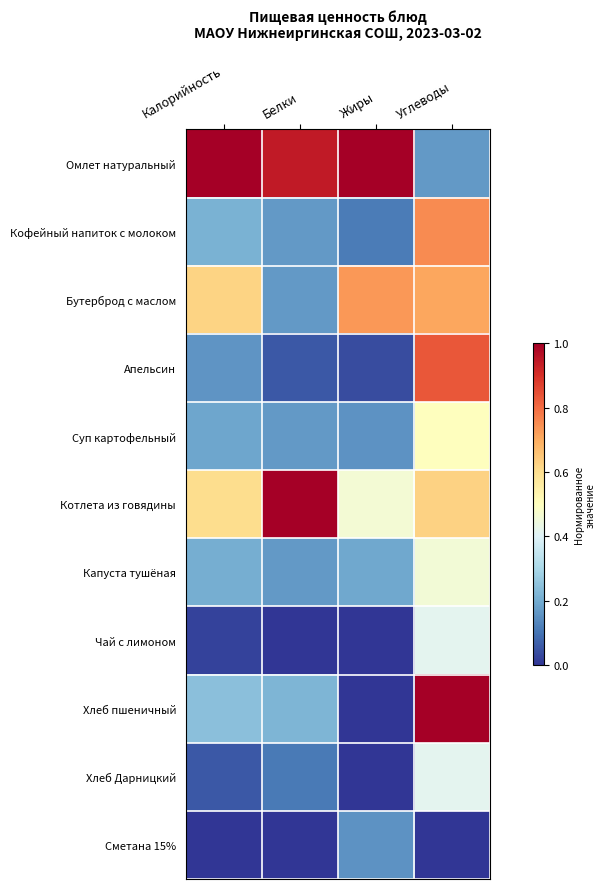

Reading right to left, what are all the values shown in this chart?

Омлет натуральный: Углеводы=0.2	Жиры=1.0	Белки=0.9	Калорийность=1.0
Кофейный напиток с молоком: Углеводы=0.8	Жиры=0.1	Белки=0.2	Калорийность=0.2
Бутерброд с маслом: Углеводы=0.7	Жиры=0.7	Белки=0.2	Калорийность=0.6
Апельсин: Углеводы=0.8	Жиры=0.0	Белки=0.1	Калорийность=0.2
Суп картофельный: Углеводы=0.5	Жиры=0.2	Белки=0.2	Калорийность=0.2
Котлета из говядины: Углеводы=0.6	Жиры=0.5	Белки=1.0	Калорийность=0.6
Капуста тушёная: Углеводы=0.5	Жиры=0.2	Белки=0.2	Калорийность=0.2
Чай с лимоном: Углеводы=0.4	Жиры=0.0	Белки=0.0	Калорийность=0.0
Хлеб пшеничный: Углеводы=1.0	Жиры=0.0	Белки=0.2	Калорийность=0.2
Хлеб Дарницкий: Углеводы=0.4	Жиры=0.0	Белки=0.1	Калорийность=0.1
Сметана 15%: Углеводы=0.0	Жиры=0.2	Белки=0.0	Калорийность=0.0